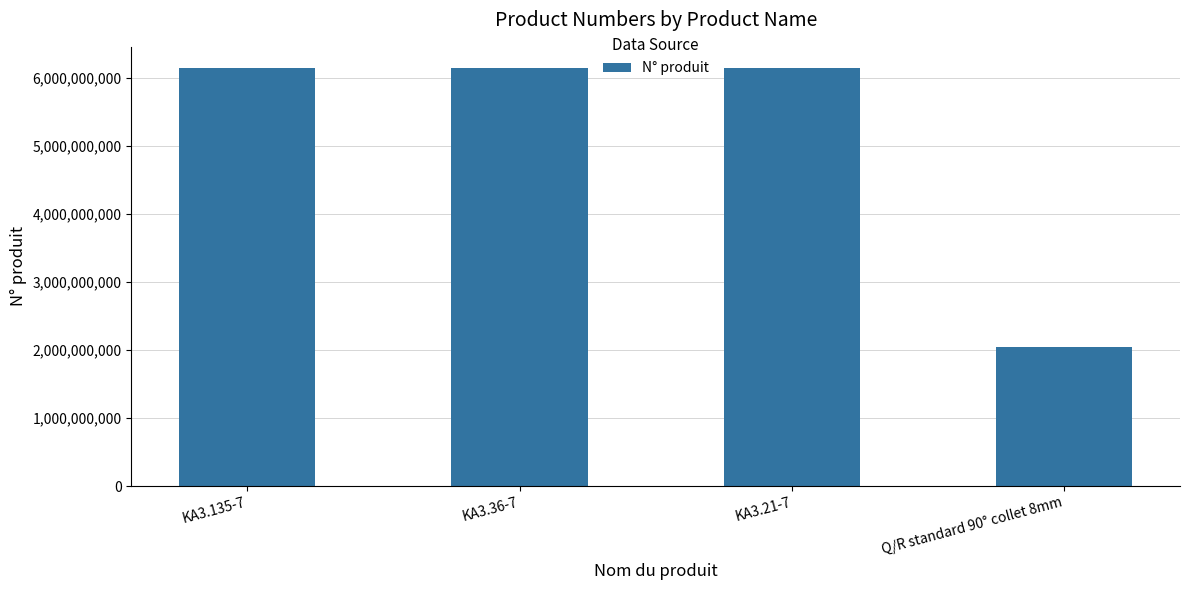

What is the change in value from KA3.135-7 to Q/R standard 90° collet 8mm?

-4101201687